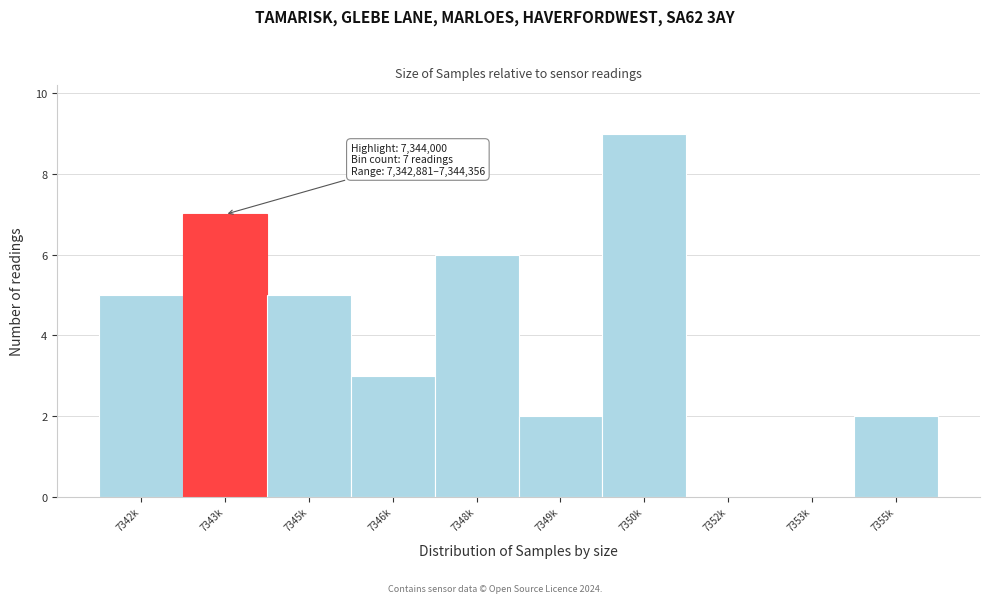

Reading right to left, list all the values displayed in this chart.

7355k=2	7353k=0	7352k=0	7350k=9	7349k=2	7348k=6	7346k=3	7345k=5	7343k=7	7342k=5